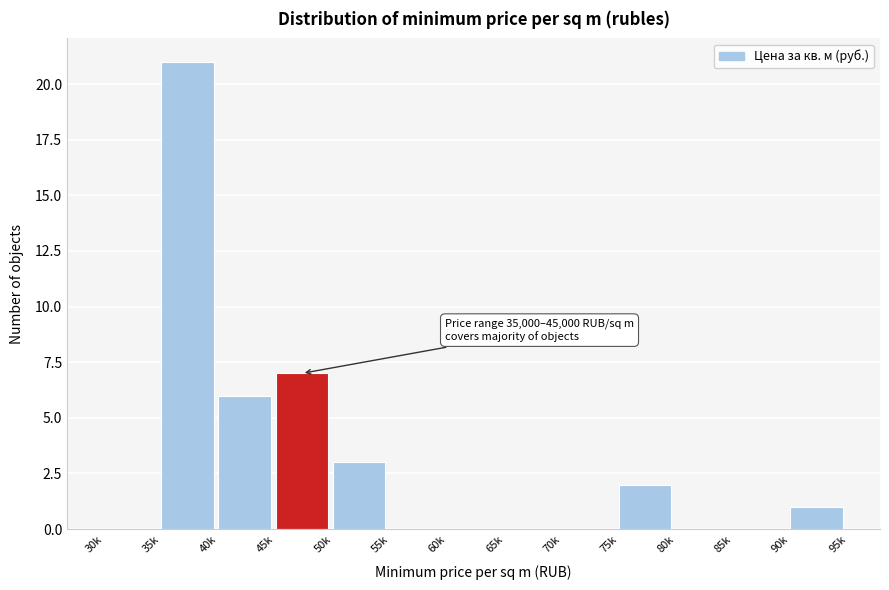

Reading right to left, extract all data points from this chart.

90k=1	85k=0	80k=0	75k=2	70k=0	65k=0	60k=0	55k=0	50k=3	45k=7	40k=6	35k=21	30k=0